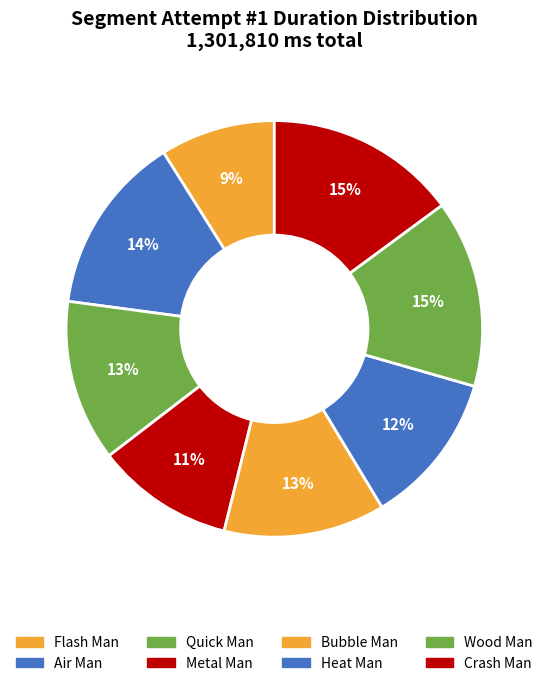

How many segments does this pie chart have?

8